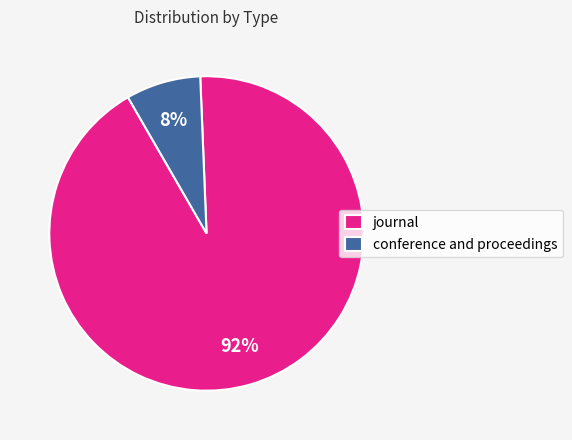

The conference and proceedings slice represents 8% of the pie. True or false?

True